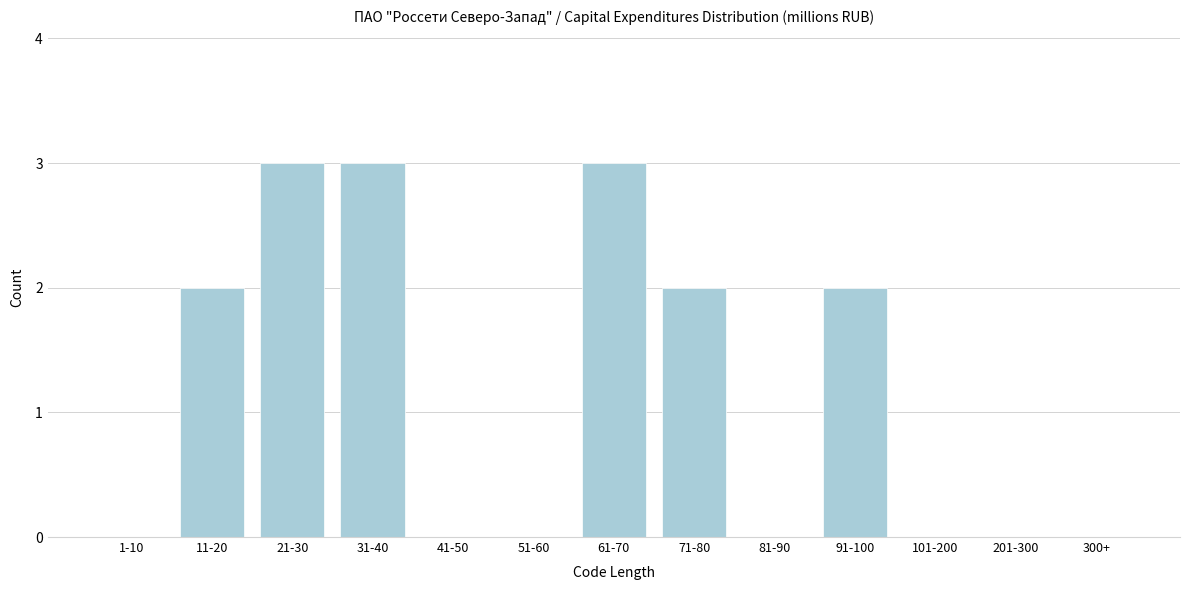

Reading right to left, extract all data points from this chart.

300+=0	201-300=0	101-200=0	91-100=2	81-90=0	71-80=2	61-70=3	51-60=0	41-50=0	31-40=3	21-30=3	11-20=2	1-10=0